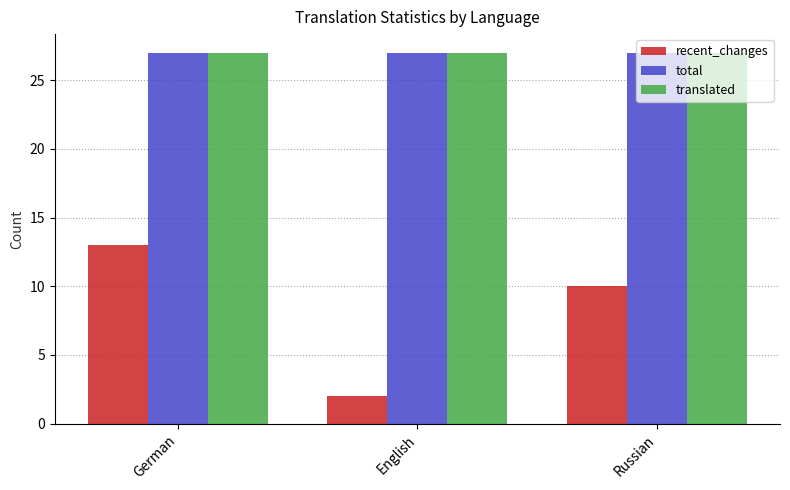

At how many categories does at least one series exceed 6?

3